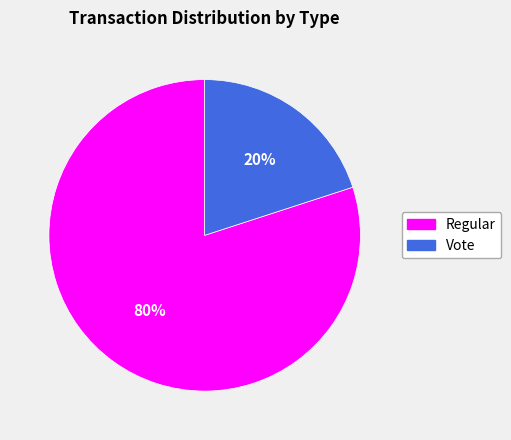

Do Vote and Regular together represent more than half of the pie?

Yes